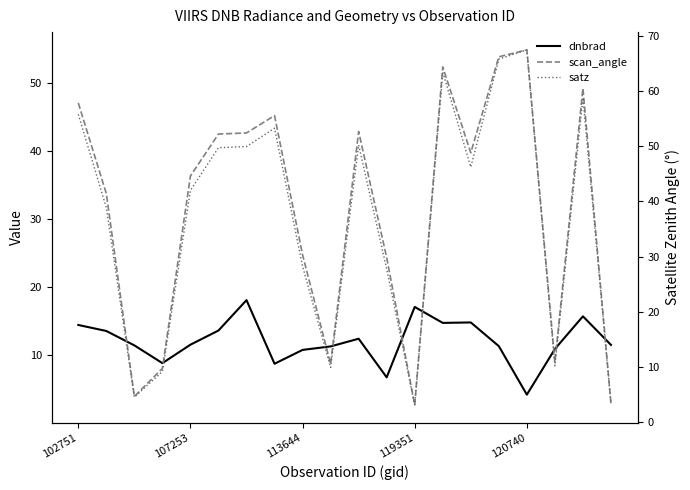

What is the value of the satz point at the 10th from the left?

9.9